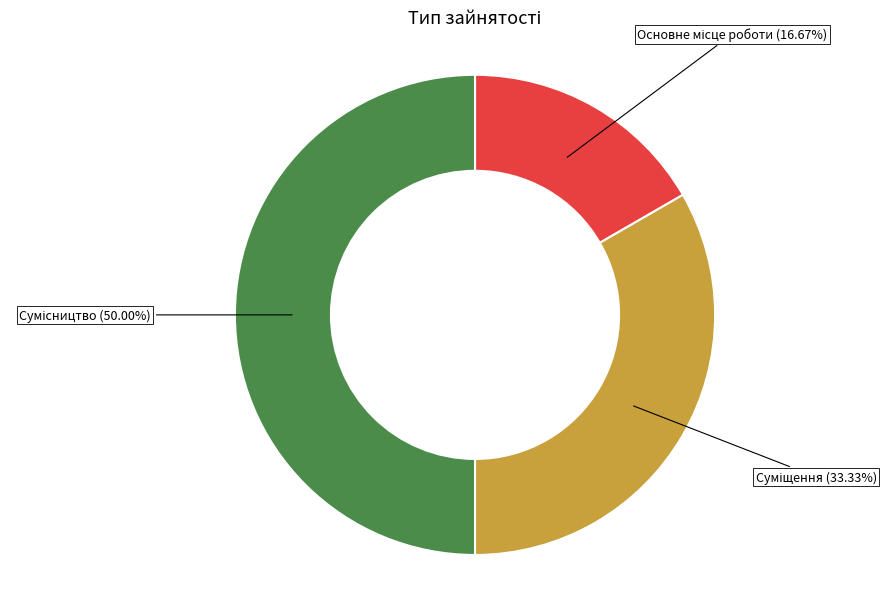

How many slices are in this pie chart?

3